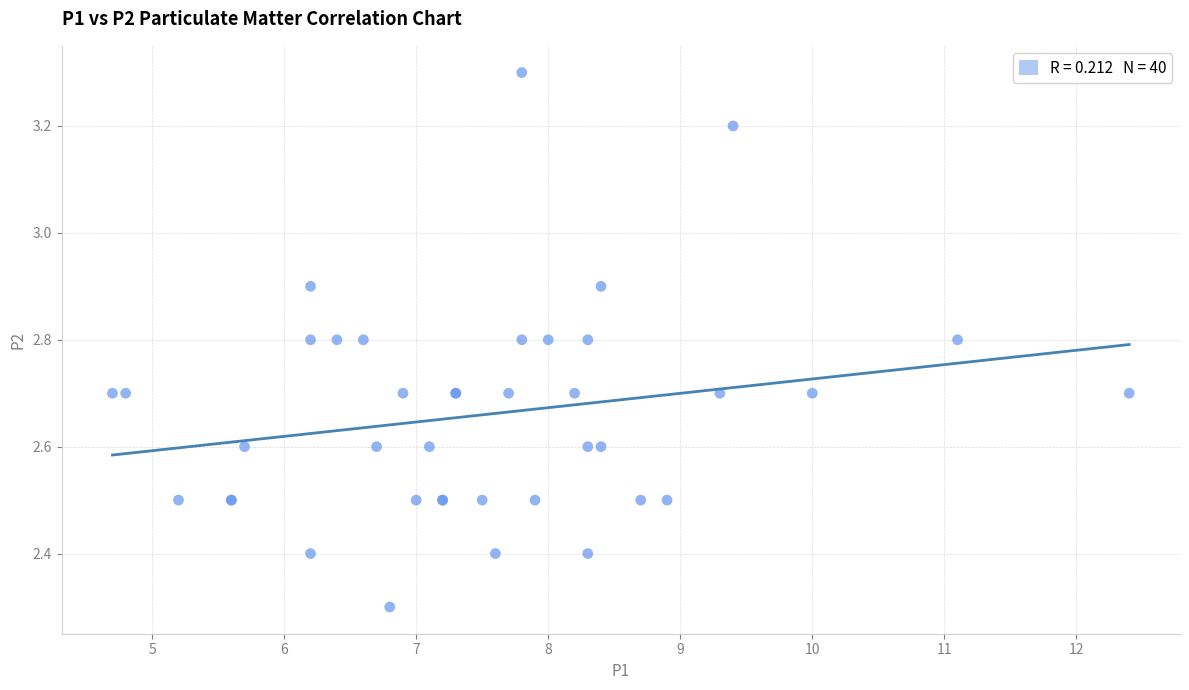

What Y value in the scatter plot is closest to 2?

2.3